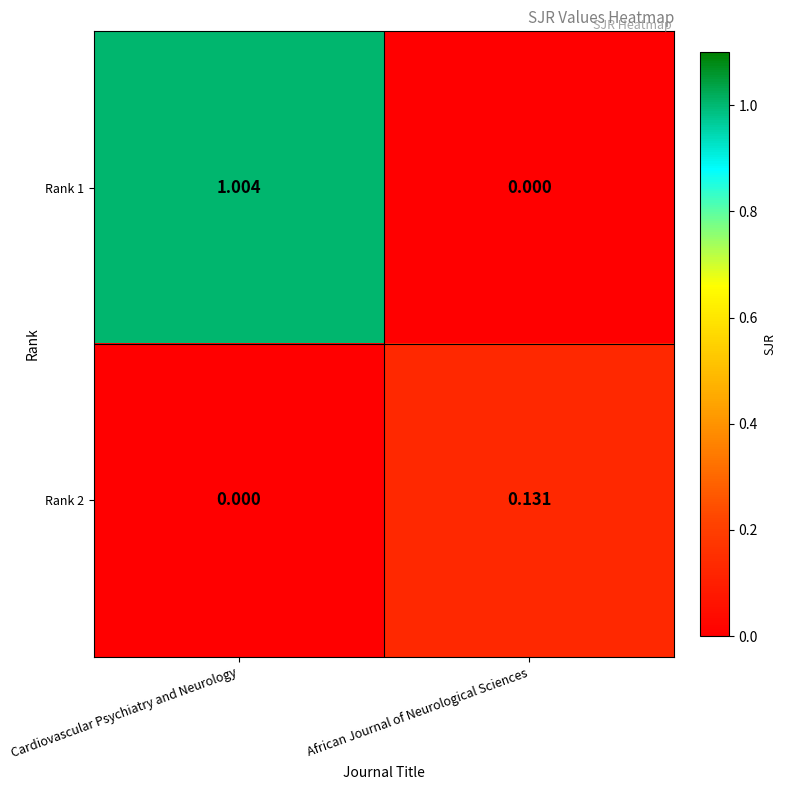

Rank the series by their maximum value, from lowest to highest.

Rank 2, Rank 1